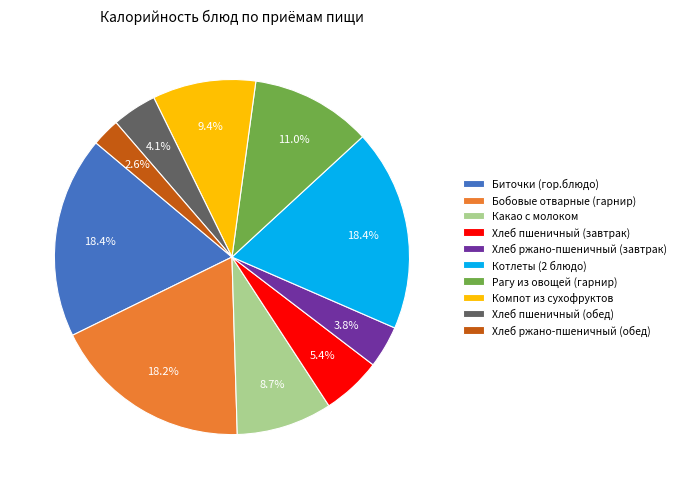

What percentage do Компот из сухофруктов and Котлеты (2 блюдо) together represent?

27.8%